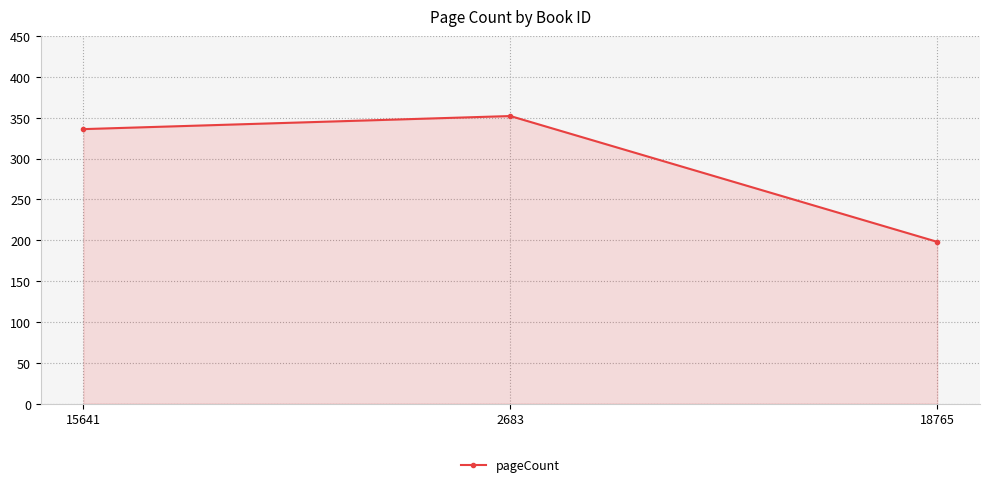

What is the difference between the maximum and second lowest values?

16